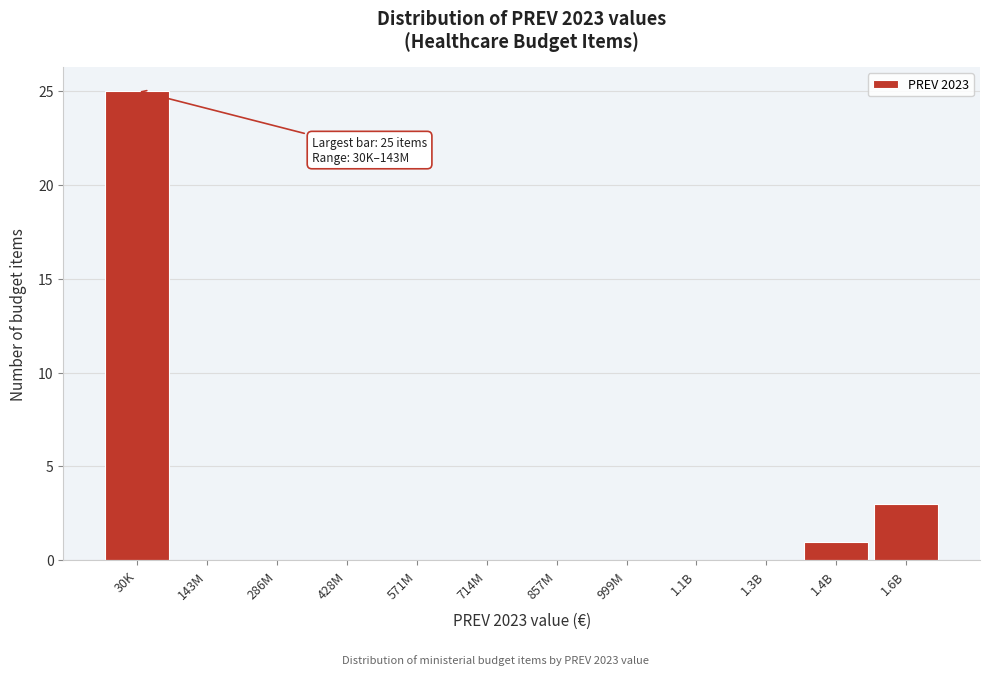

Reading left to right, what are all the values shown in this chart?

30K=25	143M=0	286M=0	428M=0	571M=0	714M=0	857M=0	999M=0	1.1B=0	1.3B=0	1.4B=1	1.6B=3